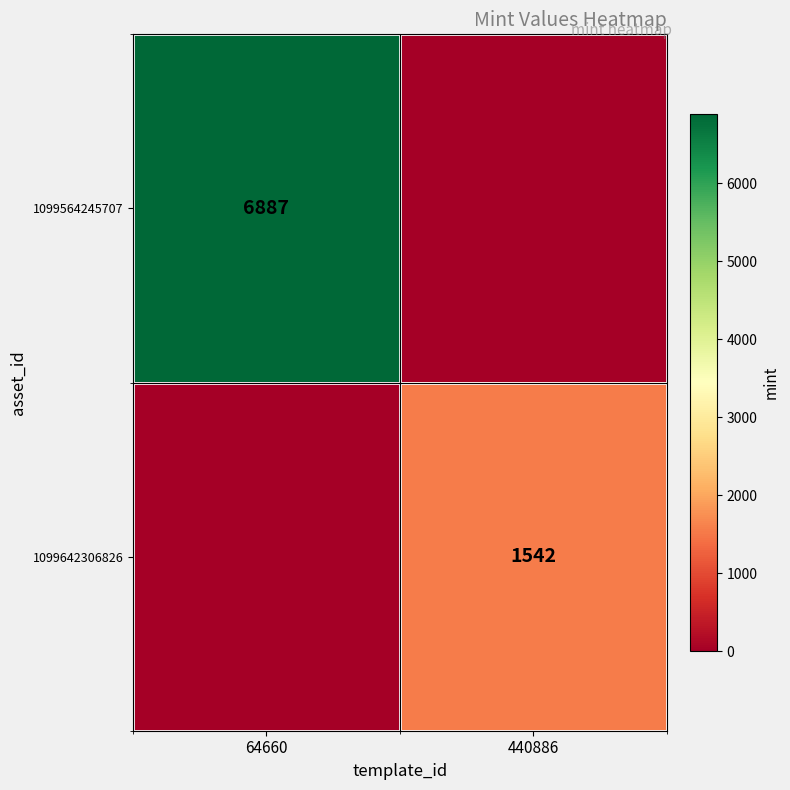

Is the value of 1099564245707 at 64660 greater than the value of 1099642306826 at 440886?

Yes